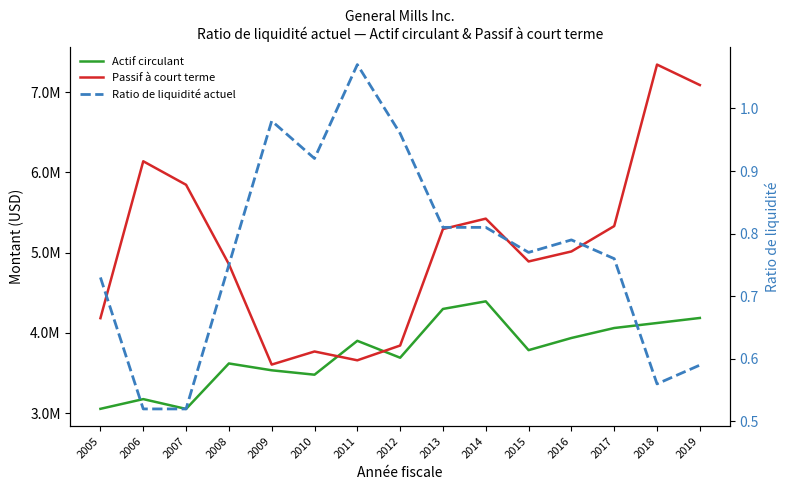

Is the value of Actif circulant at 2007 greater than the value of Ratio de liquidité actuel at 2007?

Yes